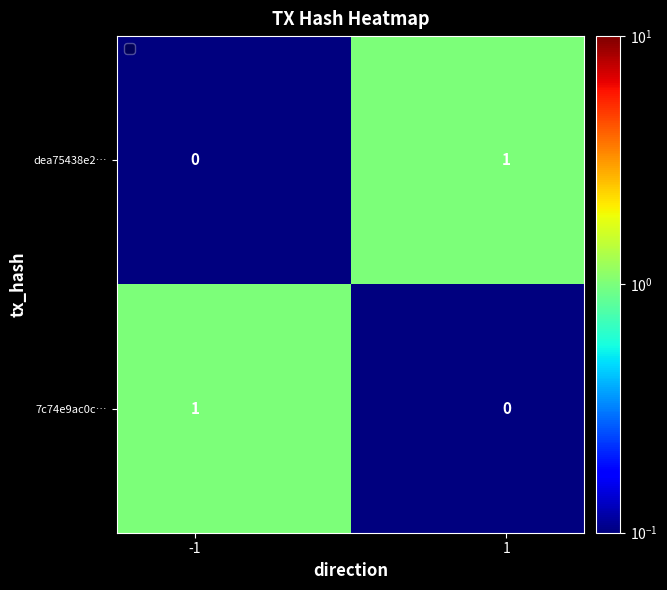

How many data points in dea75438e2… are less than 1?

1